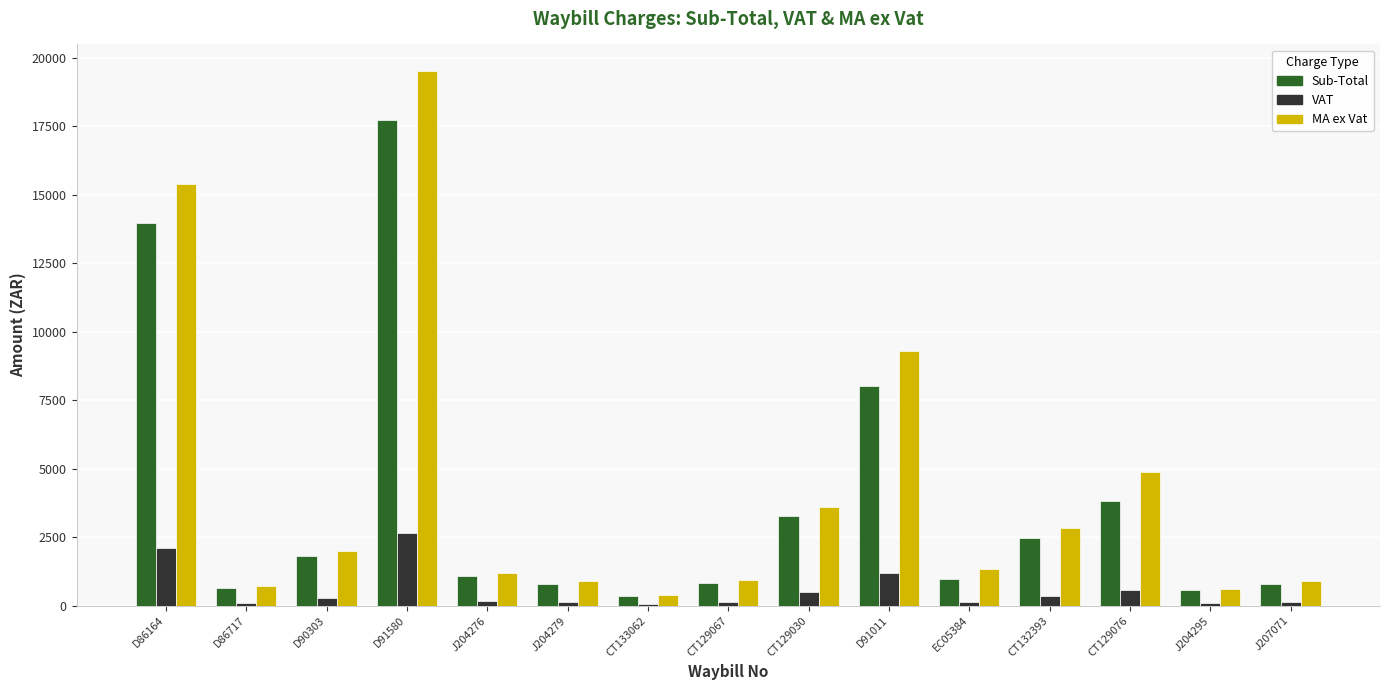

Which category has the highest value in the Sub-Total series?

D91580